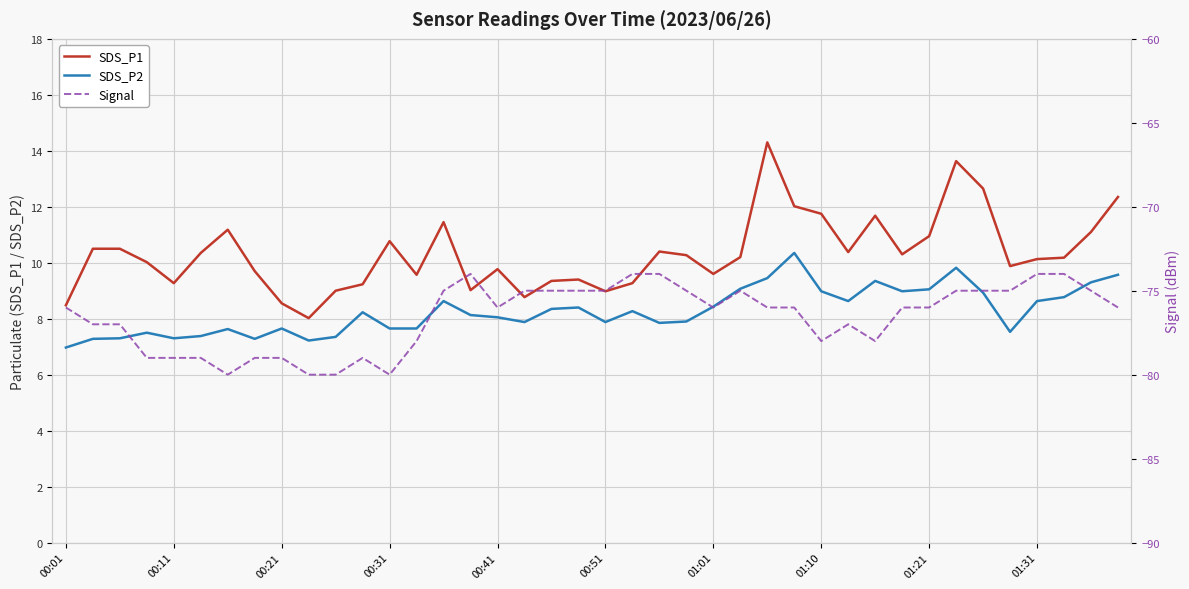

What is the minimum value for SDS_P2?

7.0